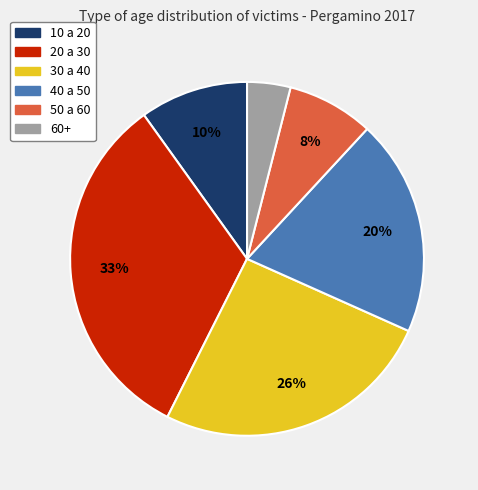

To the nearest percent, what is the average slice percentage?

17%